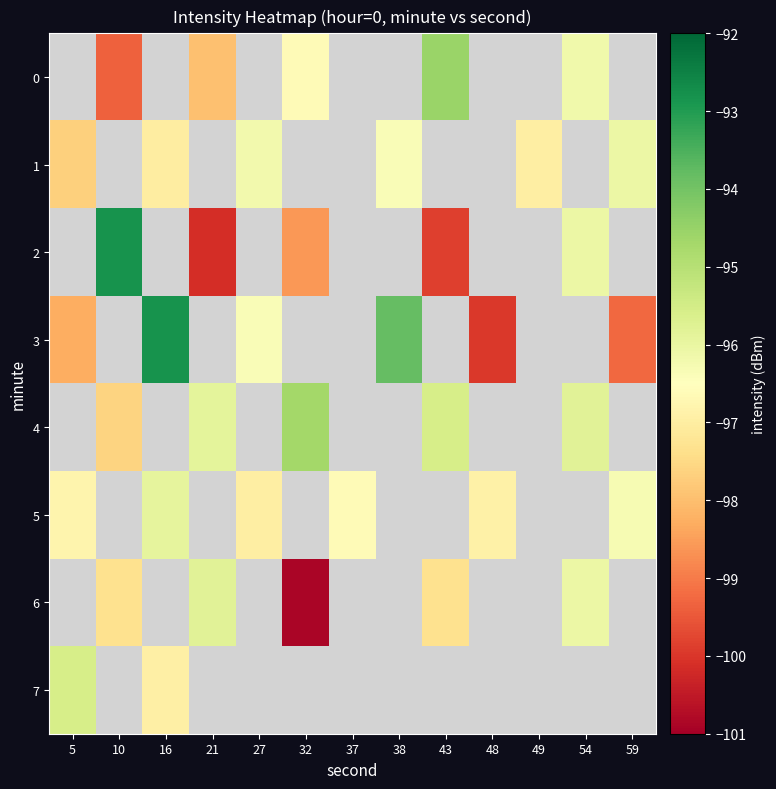

What is the spread (max minus min) of values at 54?

0.3